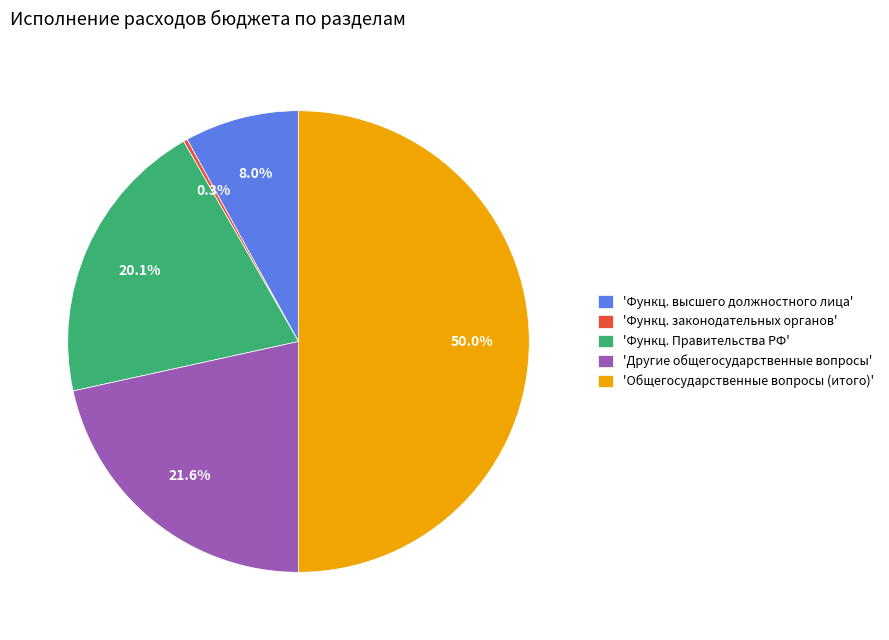

Does 'Функц. высшего должностного лица' represent more than half of the total?

No